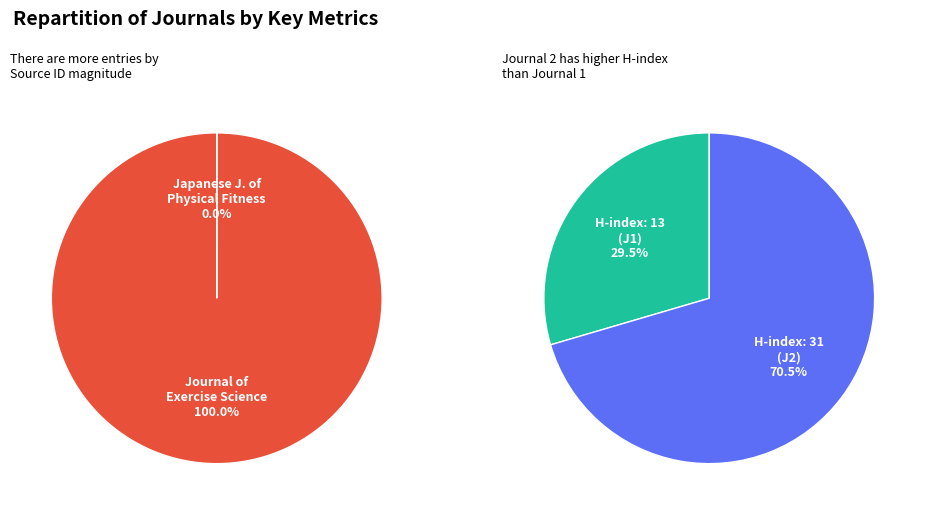

Which has a higher value, Journal of Exercise Science and Fitness or Japanese Journal of Physical Fitness?

Journal of Exercise Science and Fitness